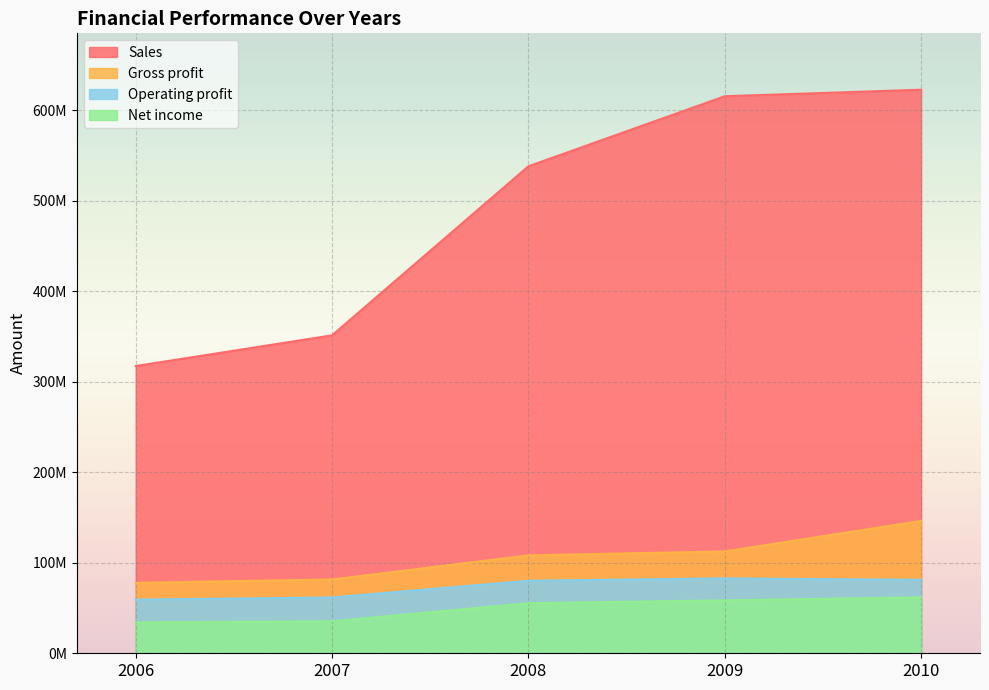

True or false: Gross profit and Sales cross at least once.

False